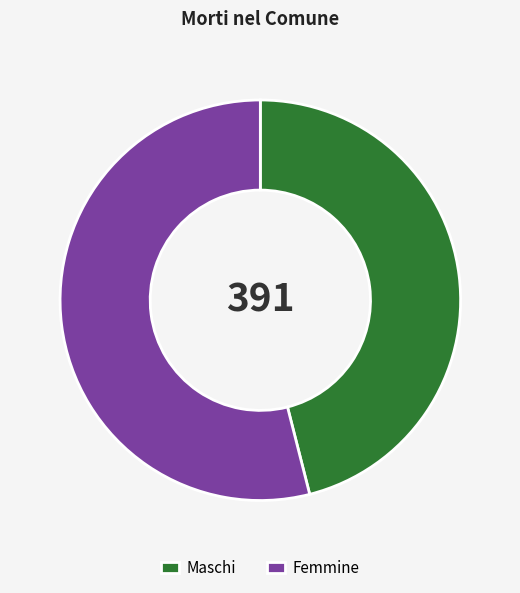

Between Maschi and Femmine, which is larger?

Femmine